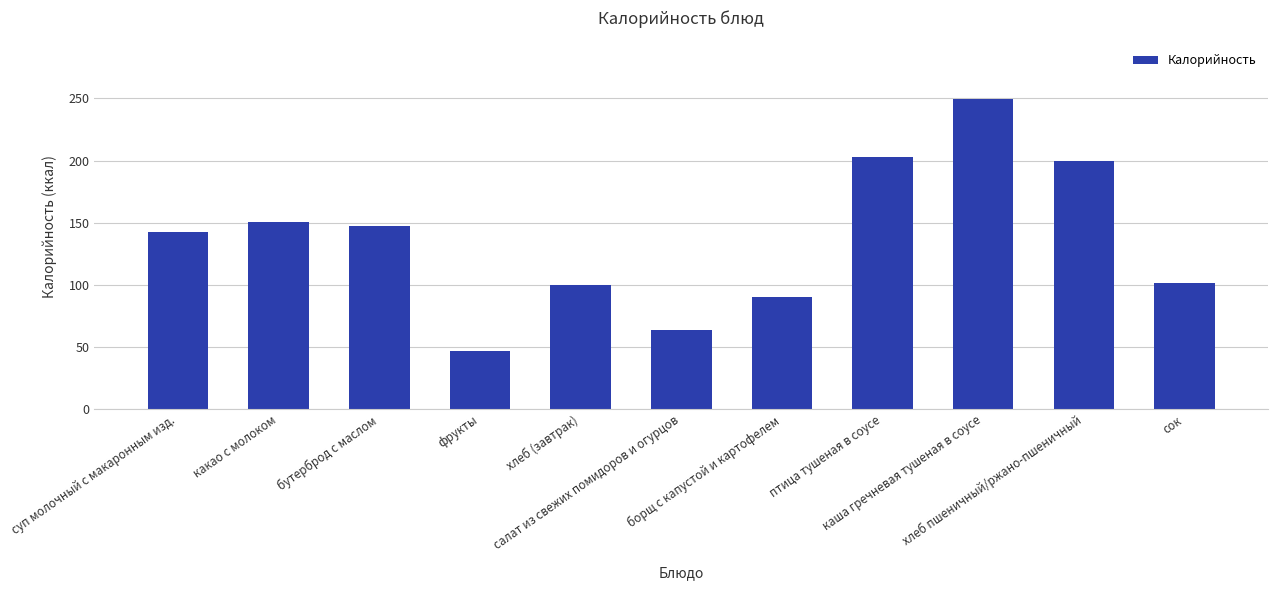

What is the label of the 6th bar from the right?

салат из свежих помидоров и огурцов